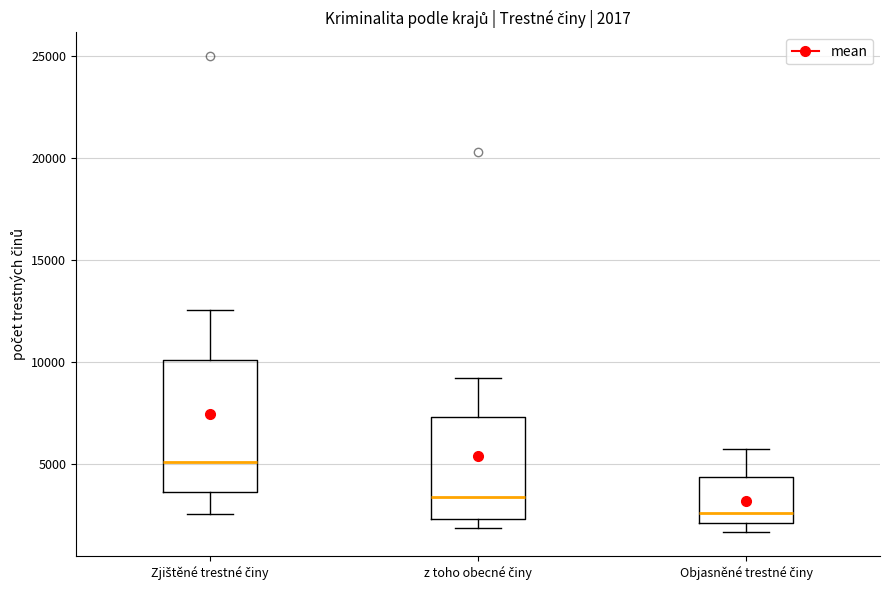

Which box's median line is the lowest?

Objasněné trestné činy